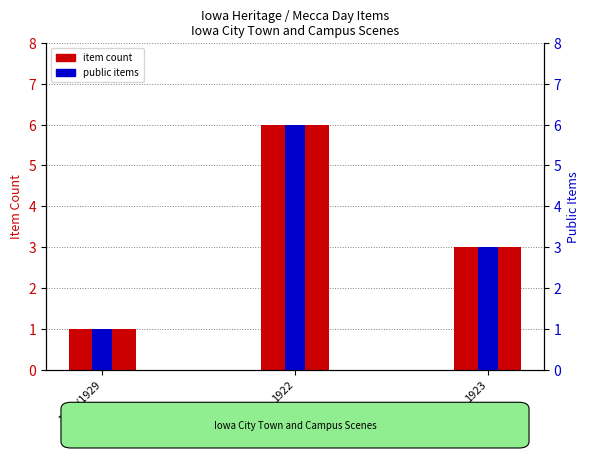

The public items series shows 6 at 1922. True or false?

True